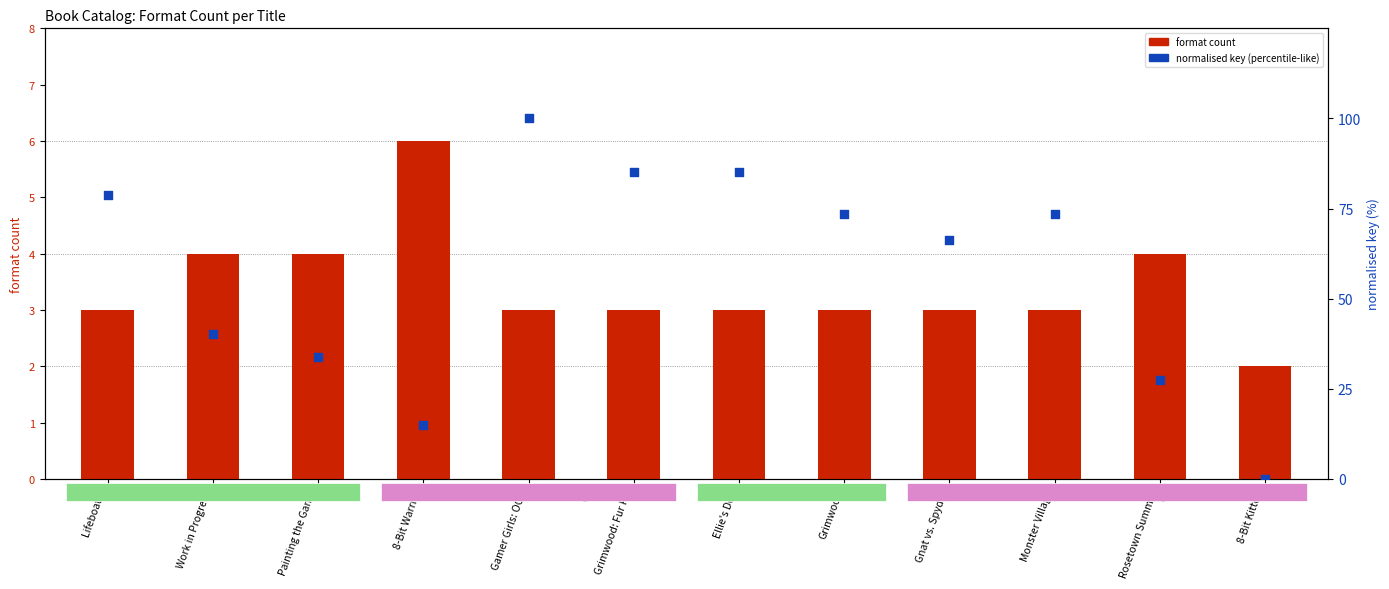

What are all the series names shown in the legend?

format count, normalised key (percentile-like)